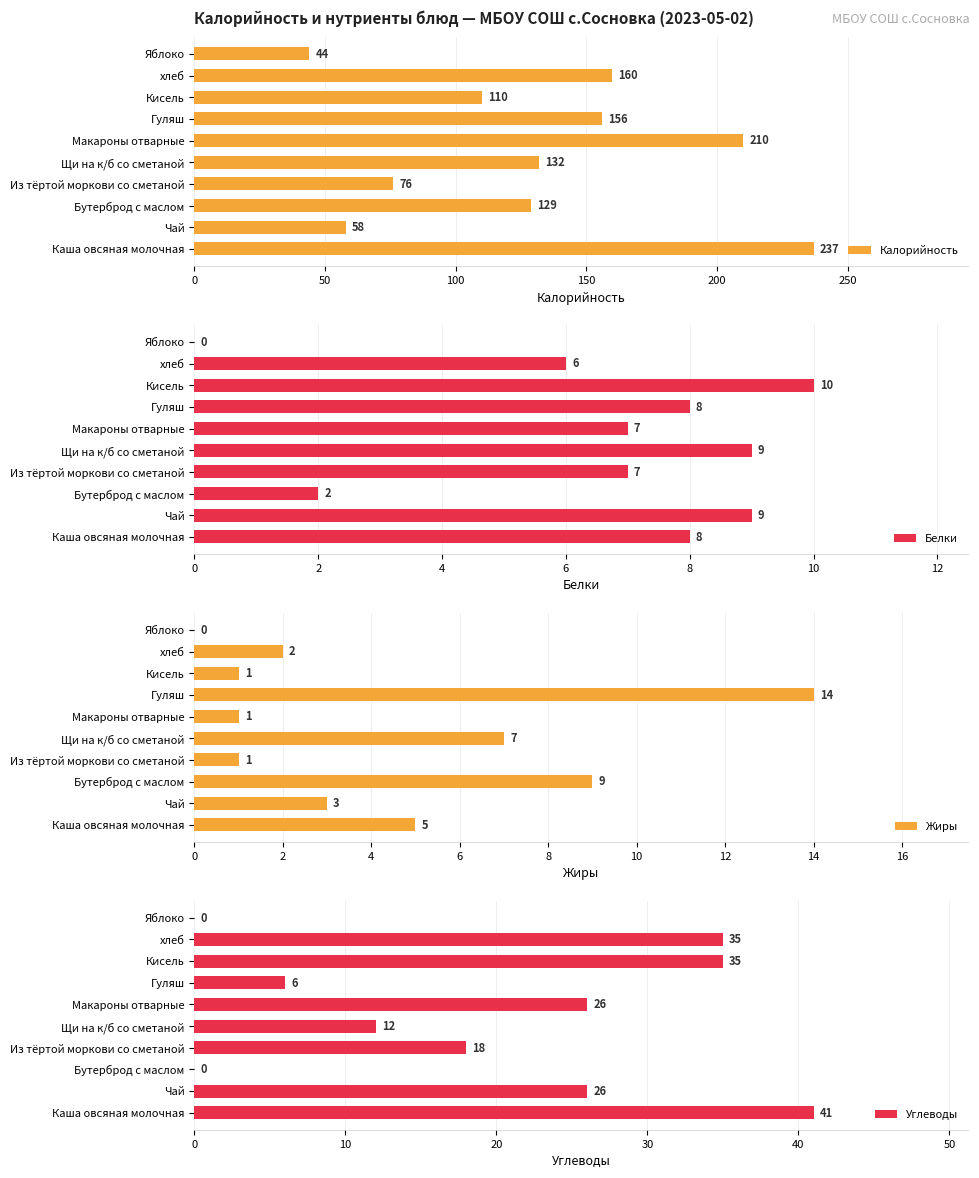

How many groups of bars are there?

10